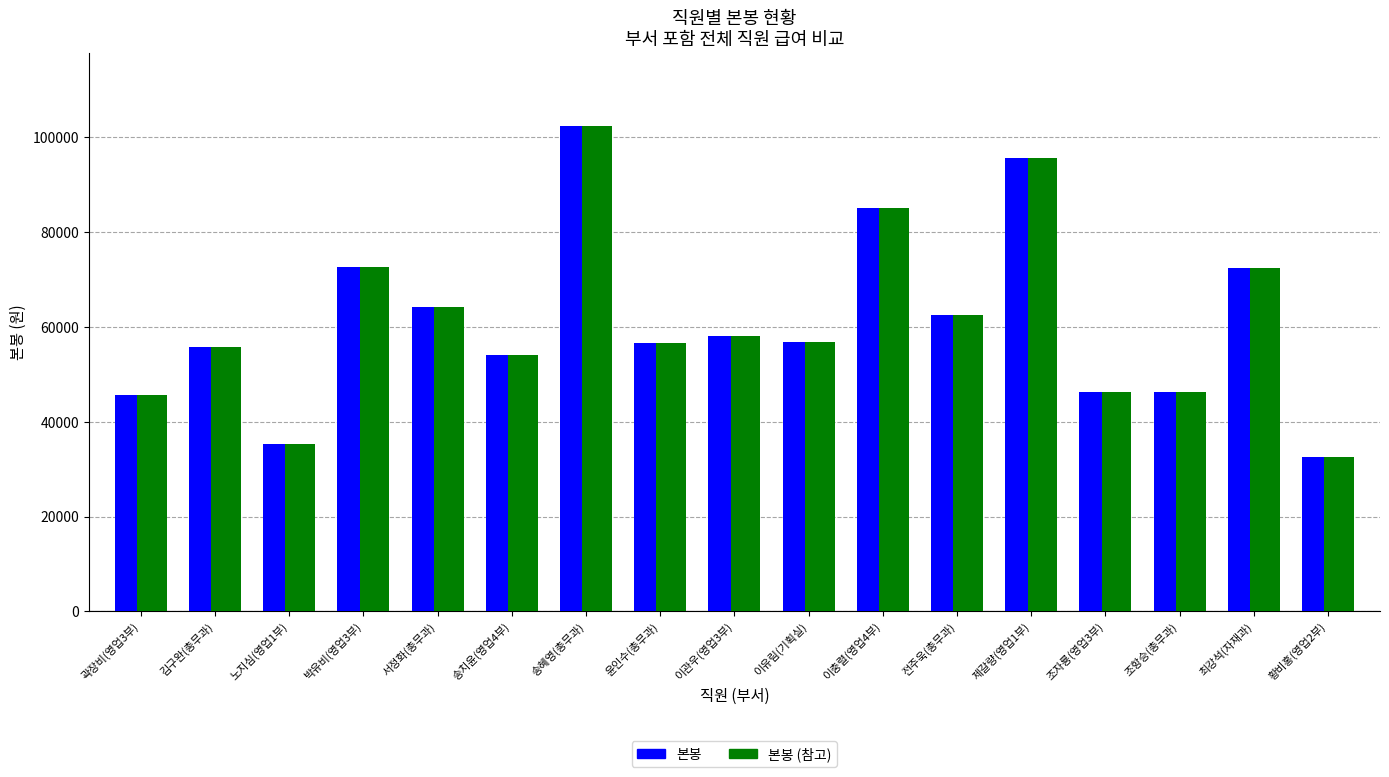

What value does the 본봉 (참고) series have at 제갈량(영업1부)?

95620